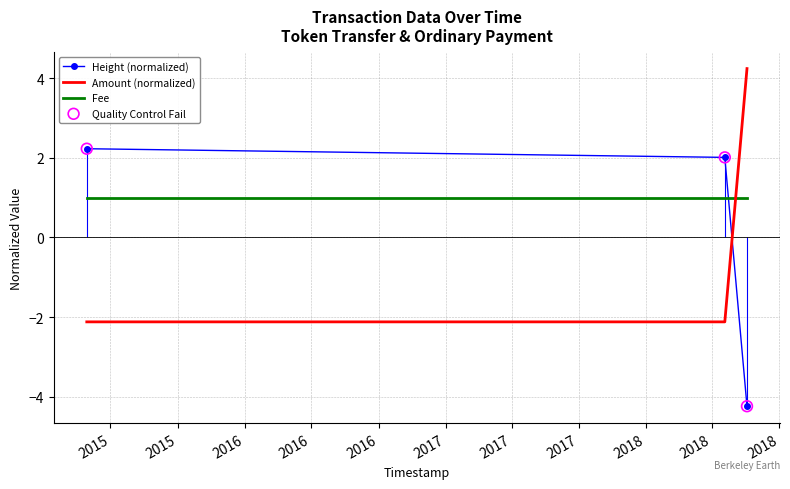

What are all the series names shown in the legend?

Height (normalized), Amount (normalized), Fee, Quality Control Fail